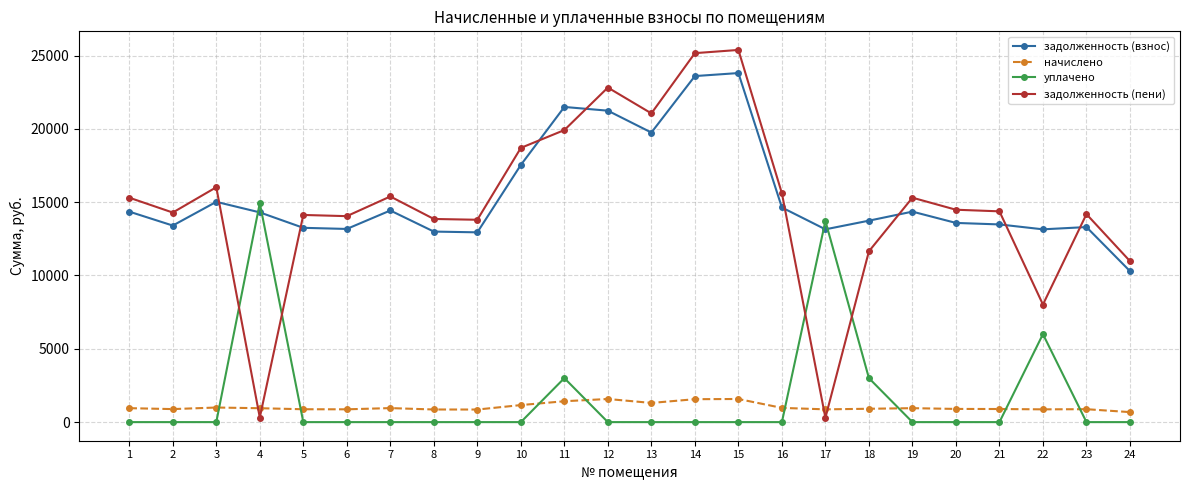

The value of задолженность (взнос) at 14 is 23599.9. True or false?

True